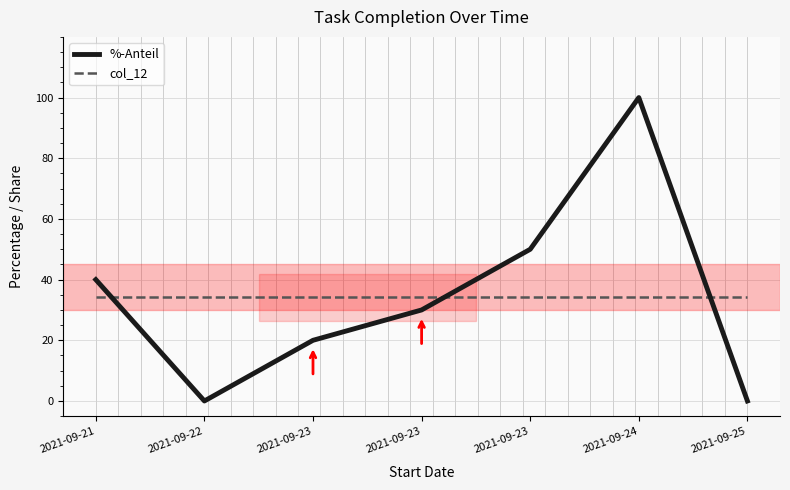

At which label does col_12 reach its minimum?

2021-09-21